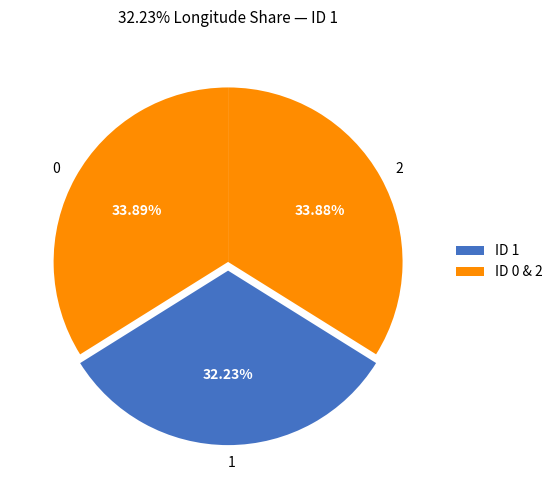

Is it true that 0 is 23% of the pie?

False